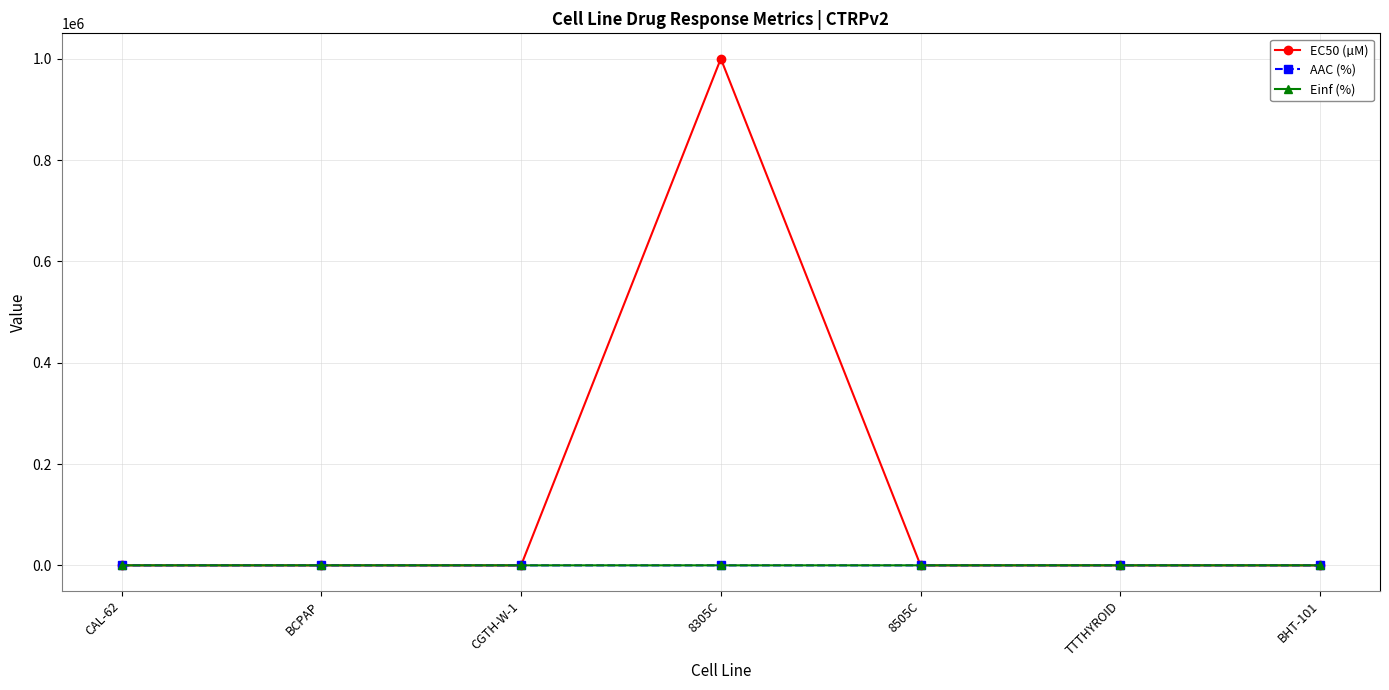

What is the maximum value shown in the chart?

1000000.0